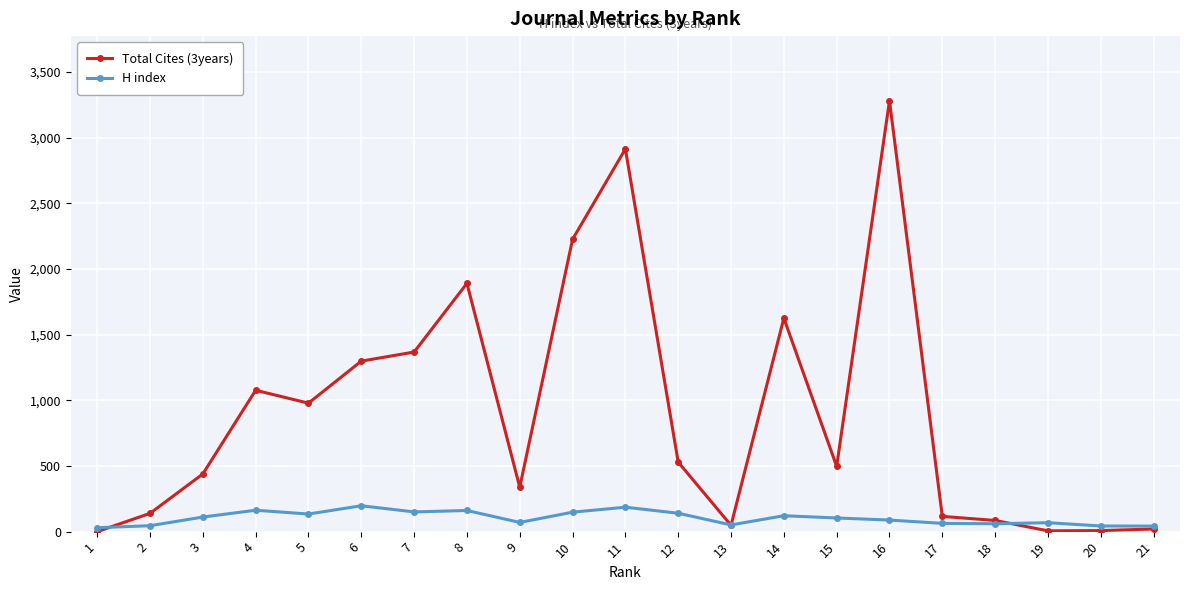

Is this an area chart (filled region under the line)?

No